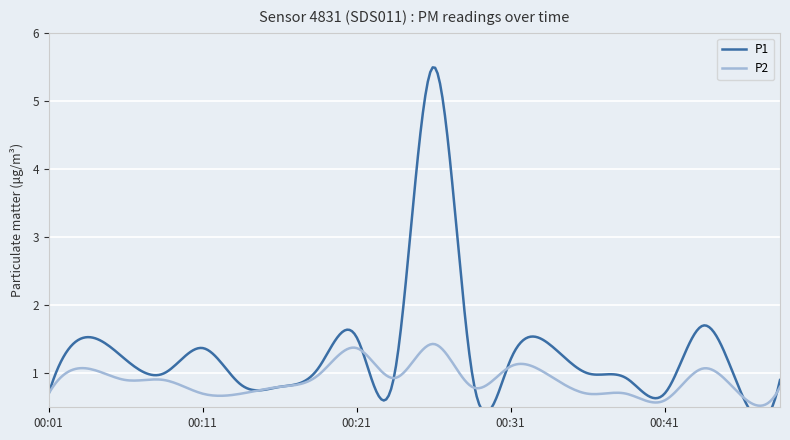

The value of P1 at 00:41 is 0.7. True or false?

True